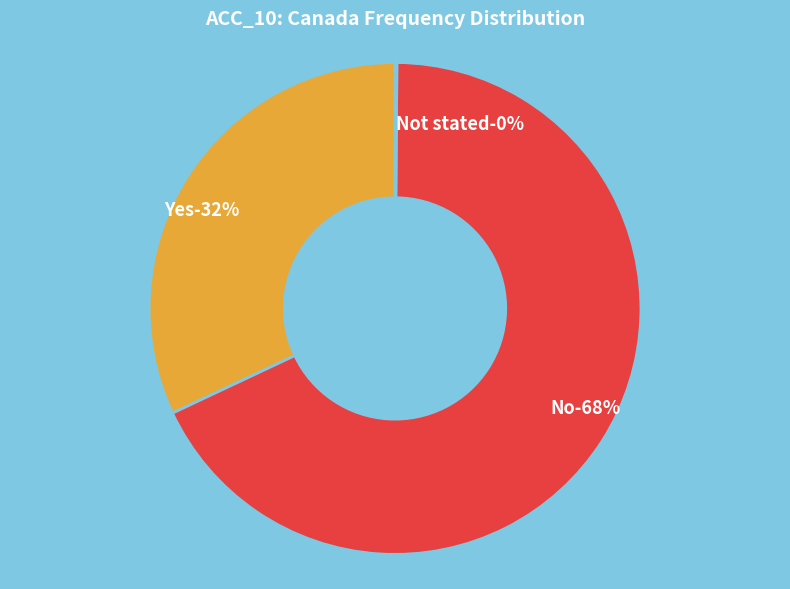

Does No represent more than half of the total?

Yes